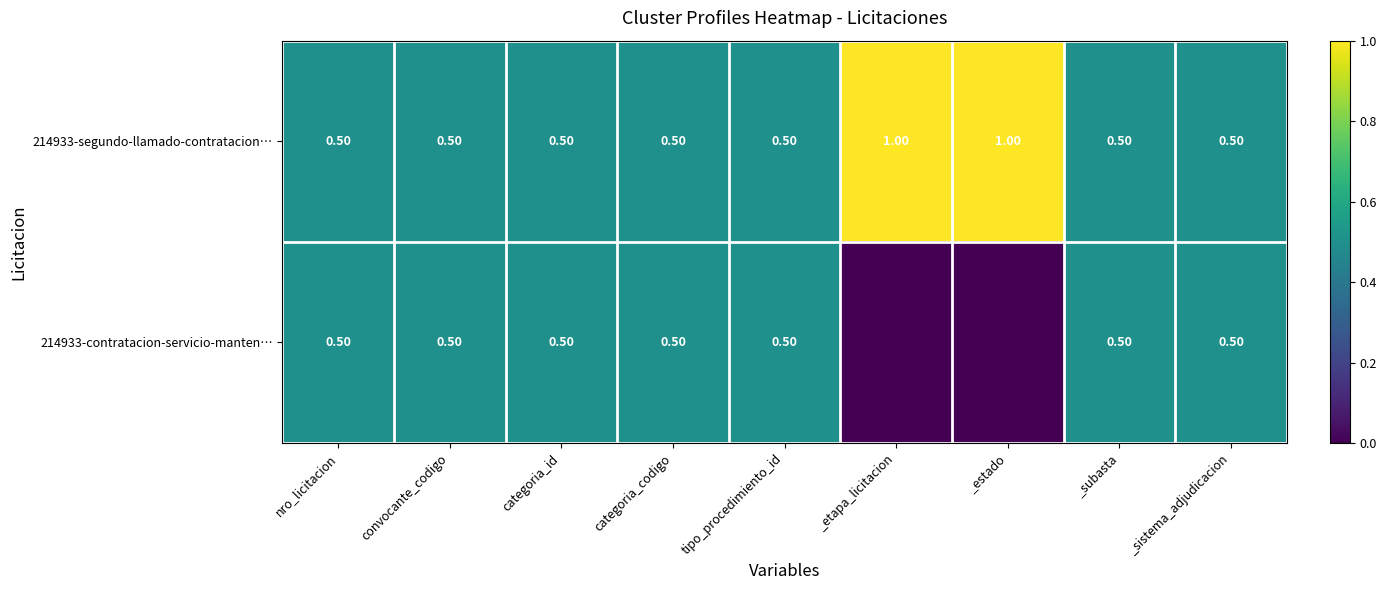

What is the difference between the maximum and minimum values in the 214933-segundo-llamado-contratacion… series?

0.5